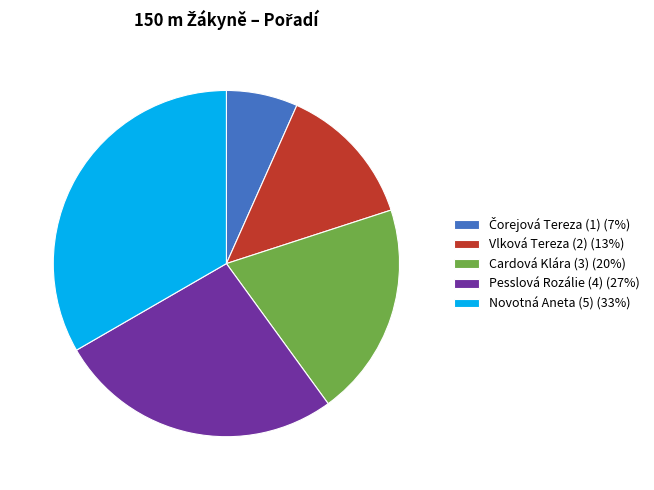

The Pesslová Rozálie (4) (27%) slice represents 27% of the pie. True or false?

True